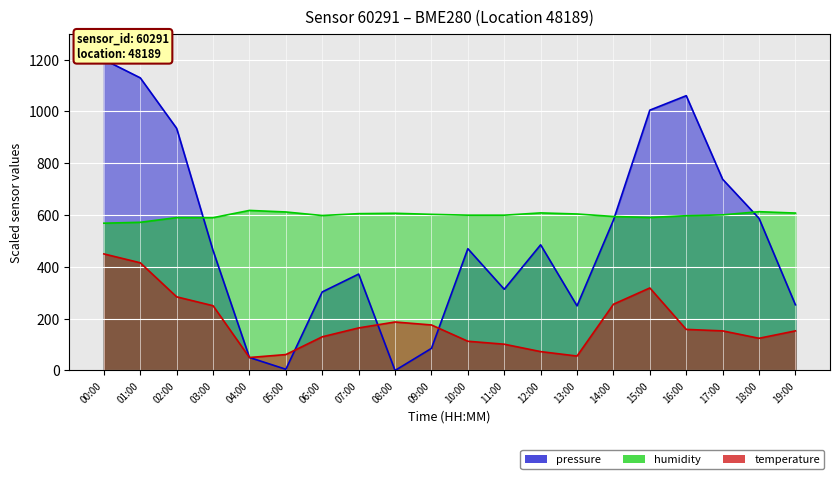

Where is the first local minimum for humidity?

03:00